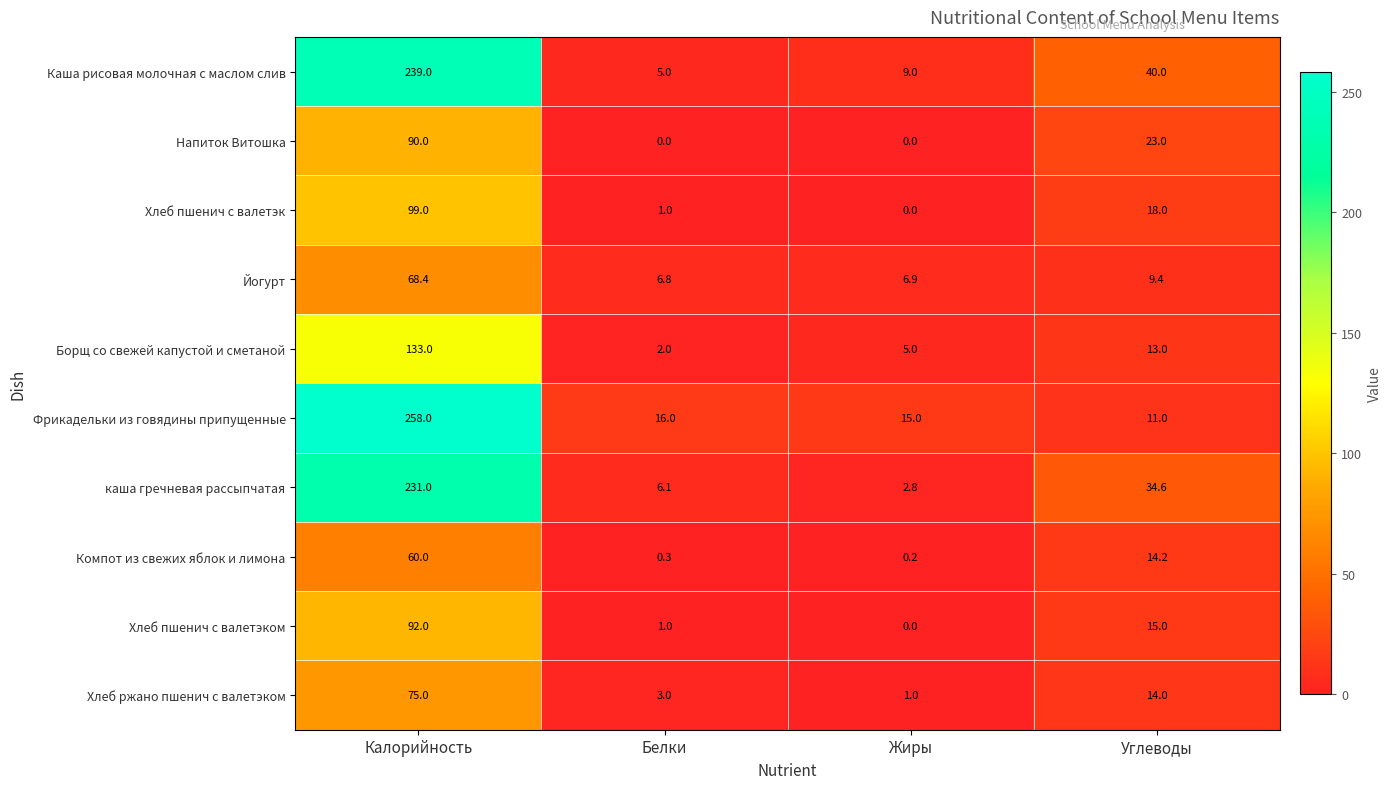

What is the approximate value of Борщ со свежей капустой и сметаной at Углеводы?

13.0